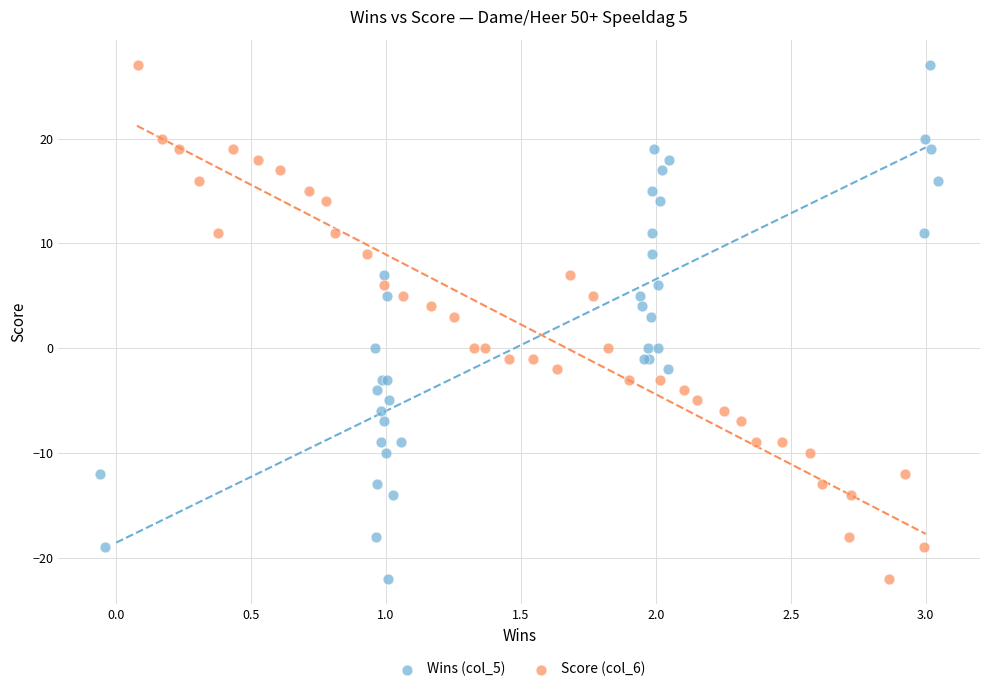

What are all the series names shown in the legend?

Wins (col_5), Score (col_6)